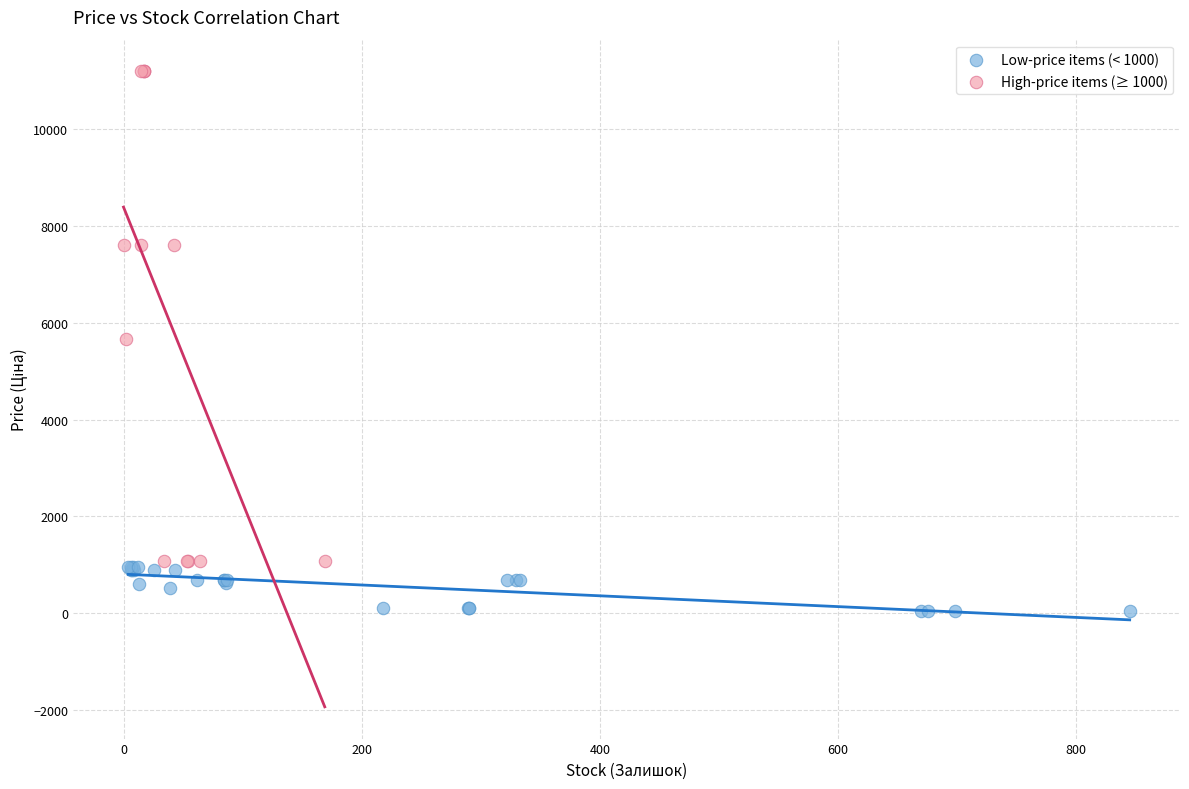

Which series contains the lowest Y value?

Low-price items (< 1000)